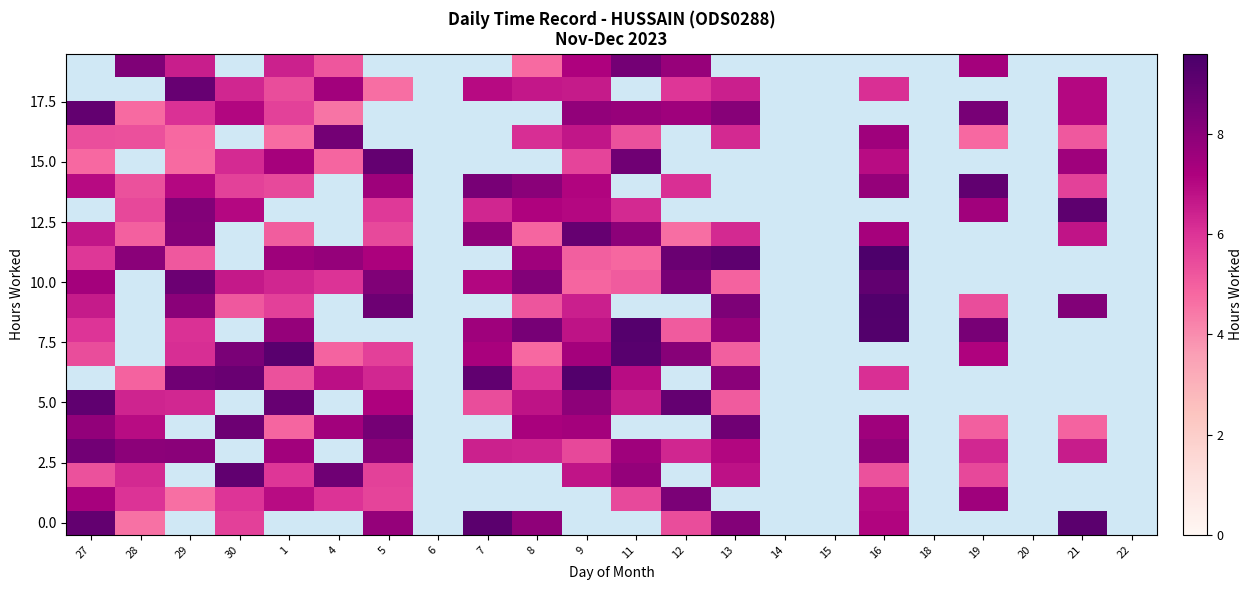

What is the spread (max minus min) of values at 16?

9.5